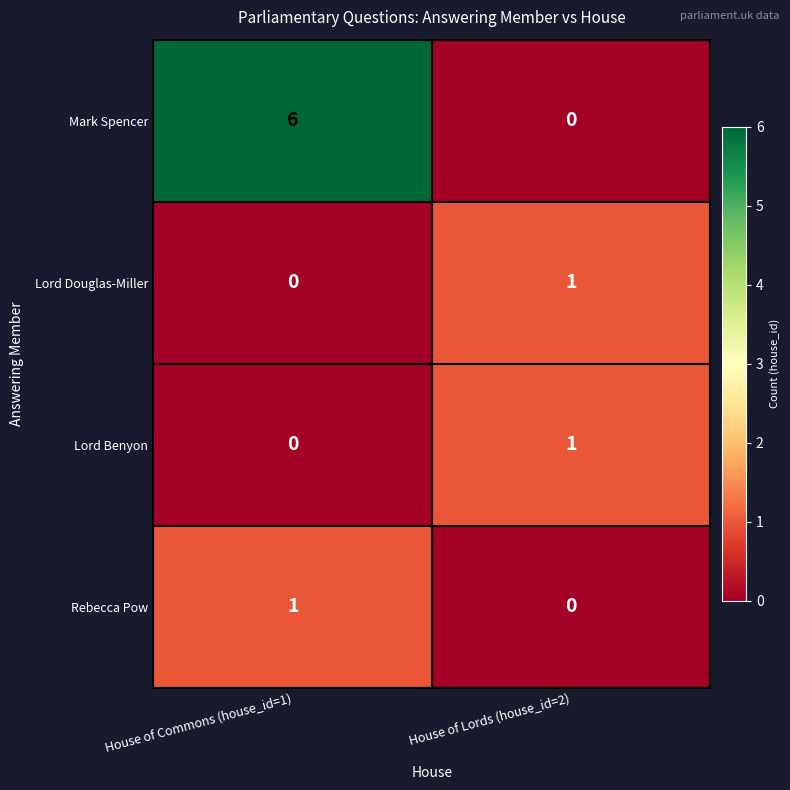

At which label is Lord Douglas-Miller closest to 0?

House of Commons (house_id=1)